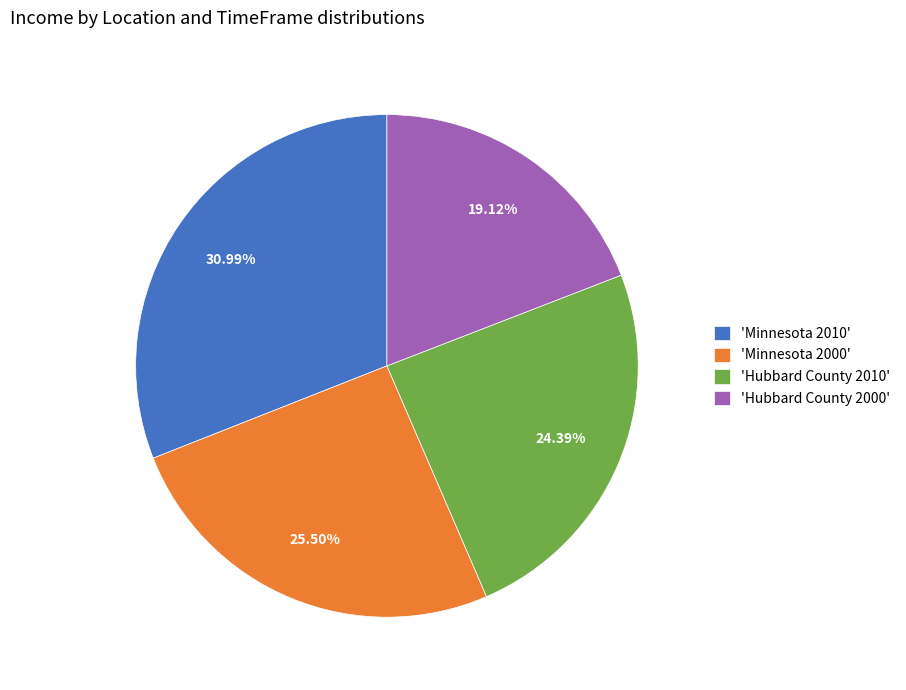

Rank the categories by value from highest to lowest.

'Minnesota 2010', 'Minnesota 2000', 'Hubbard County 2010', 'Hubbard County 2000'